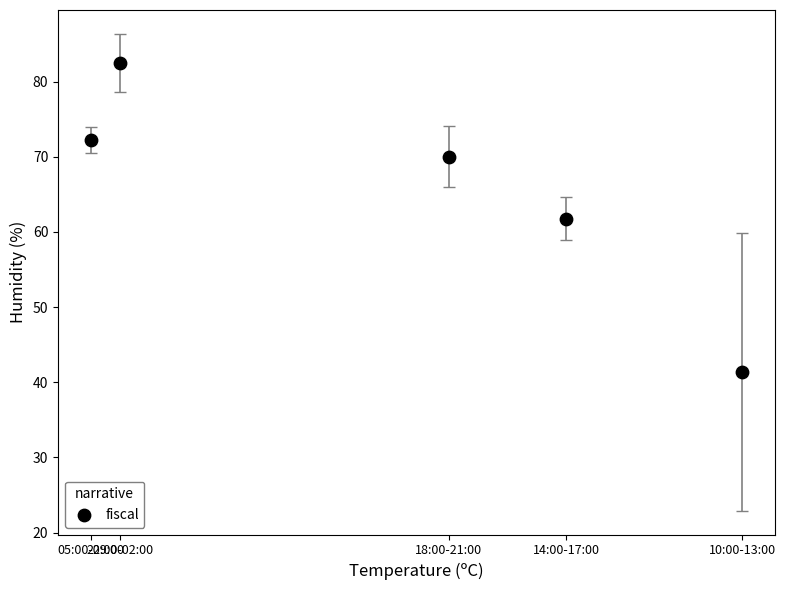

What is the average X value?

25.0